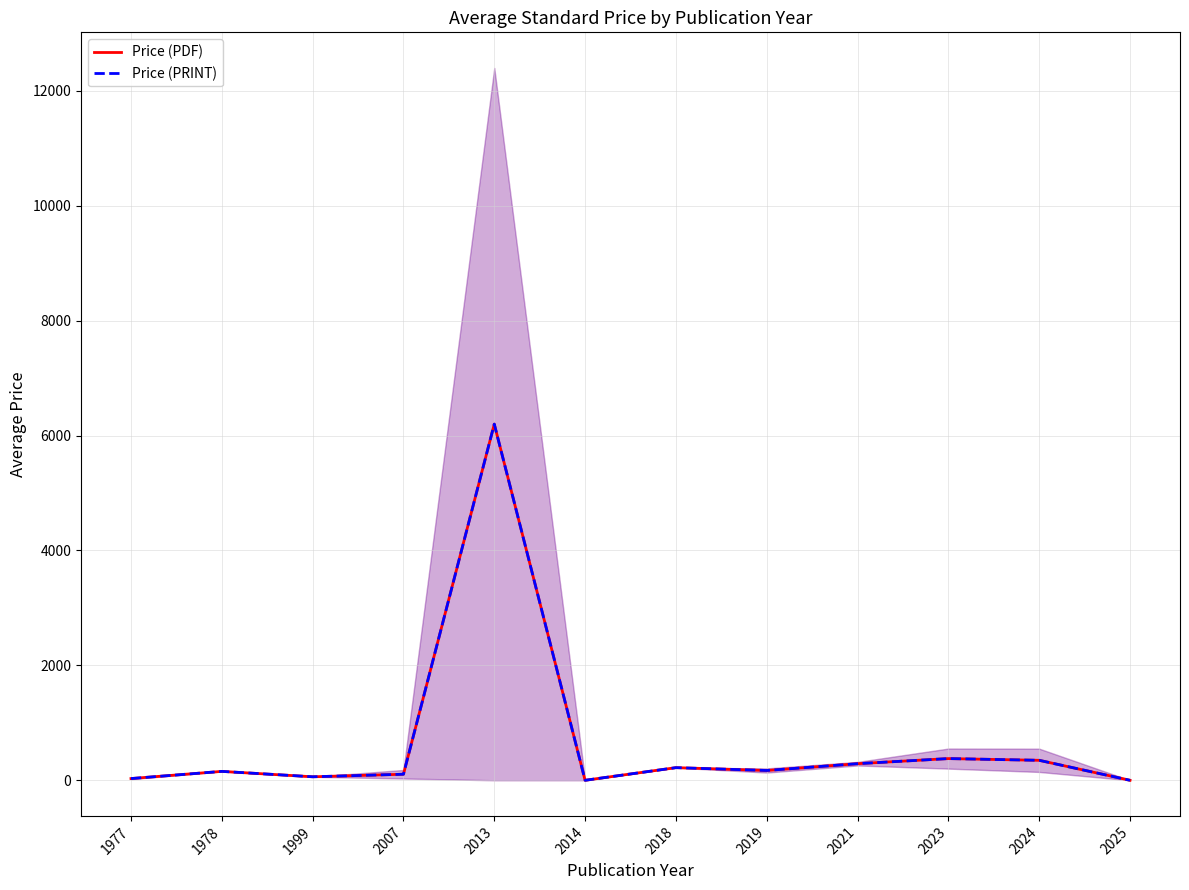

How many data points in Price (PDF) are above 170?

6